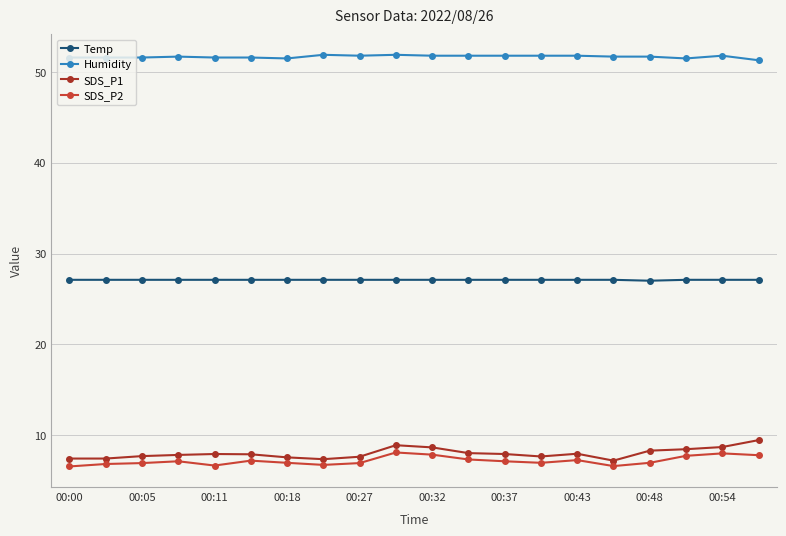

At how many categories does at least one series exceed 49?

20